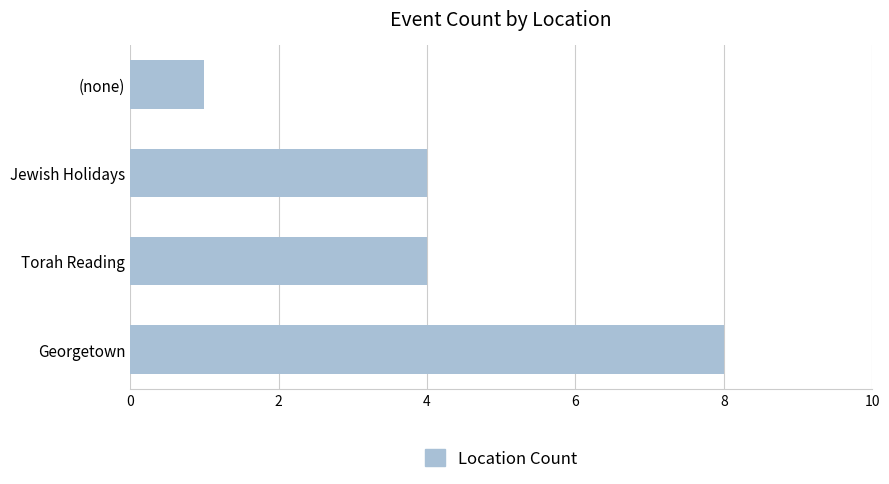

What is the change in value from Georgetown to (none)?

-7